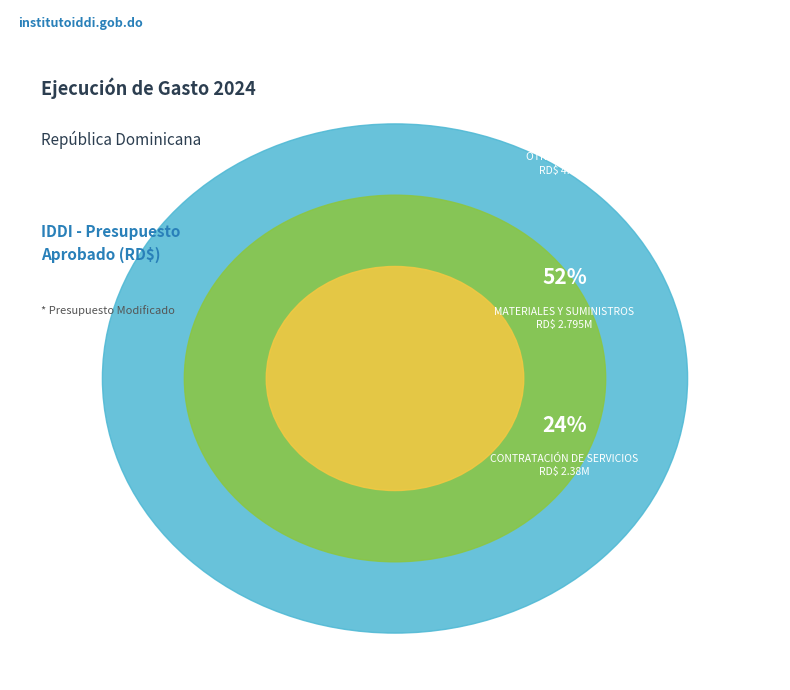

How much of the chart is everything except CONTRATACIÓN DE SERVICIOS?

76.2%